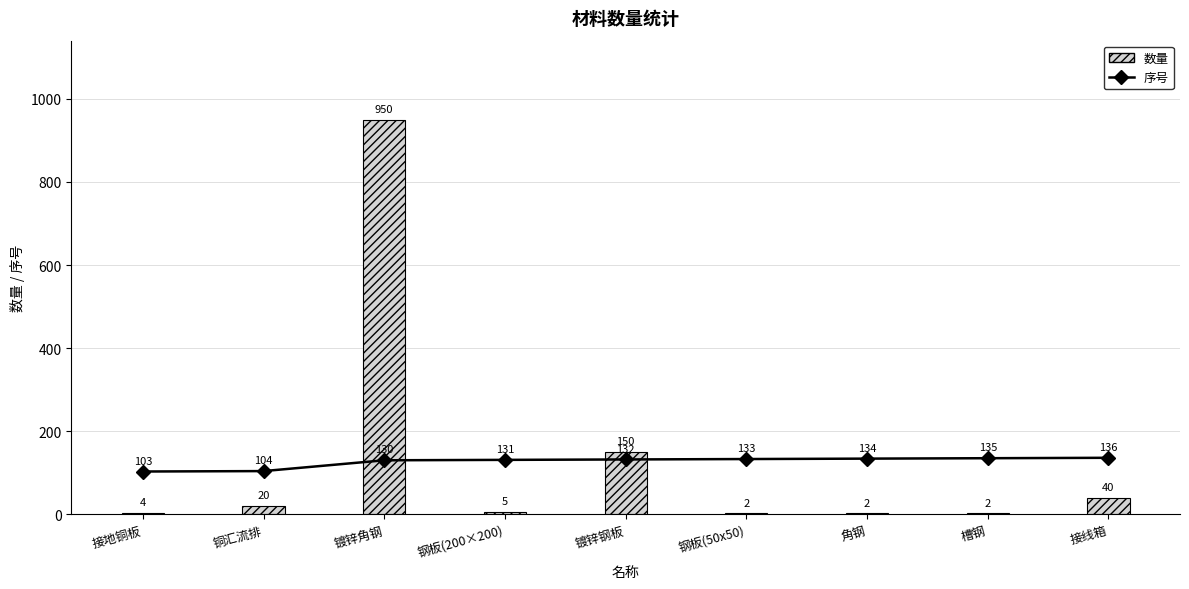

The value of 序号 at 角钢 is 134. True or false?

True